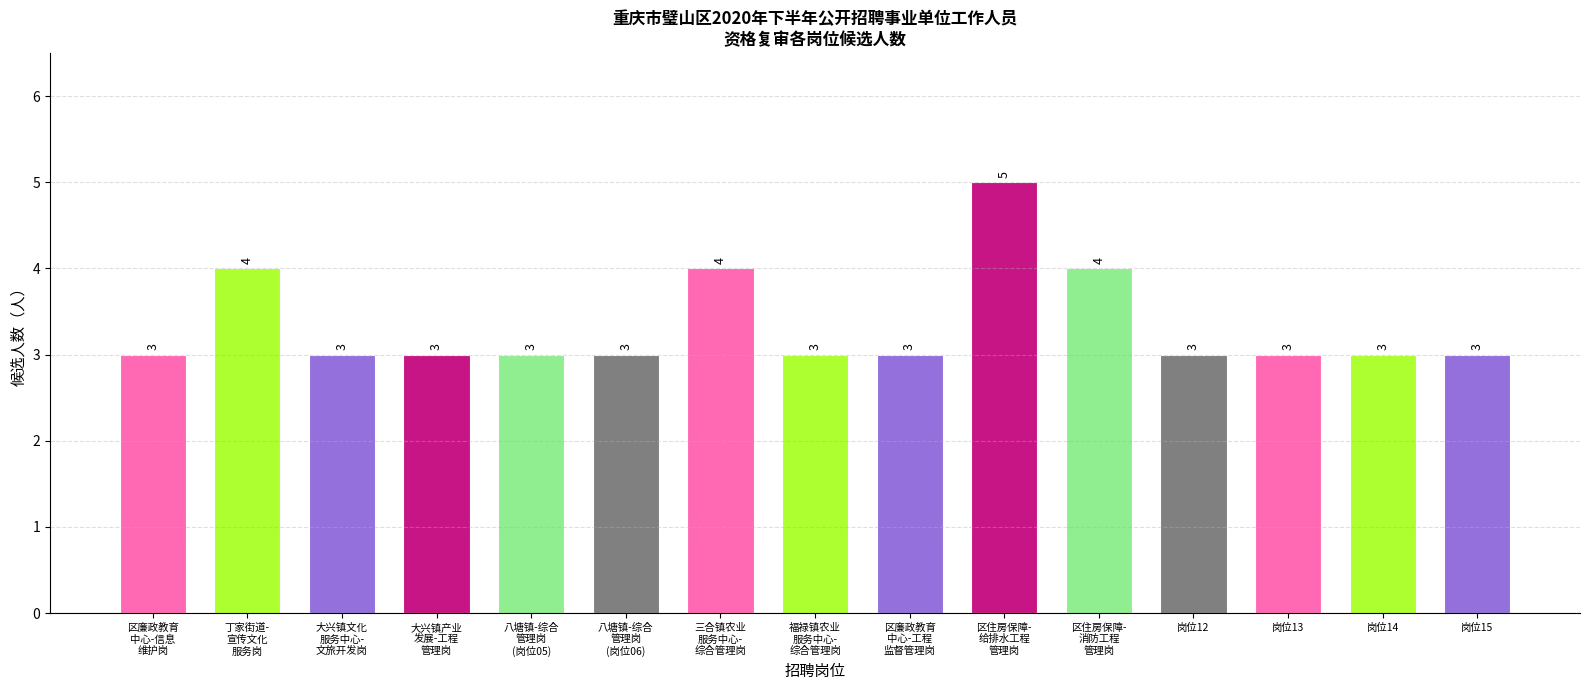

What is the minimum value shown in the chart?

3